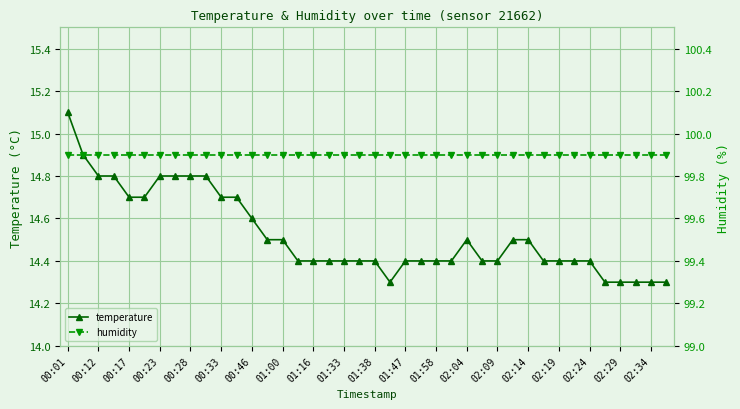

Is it true that temperature equals 14.8 at 00:12?

True